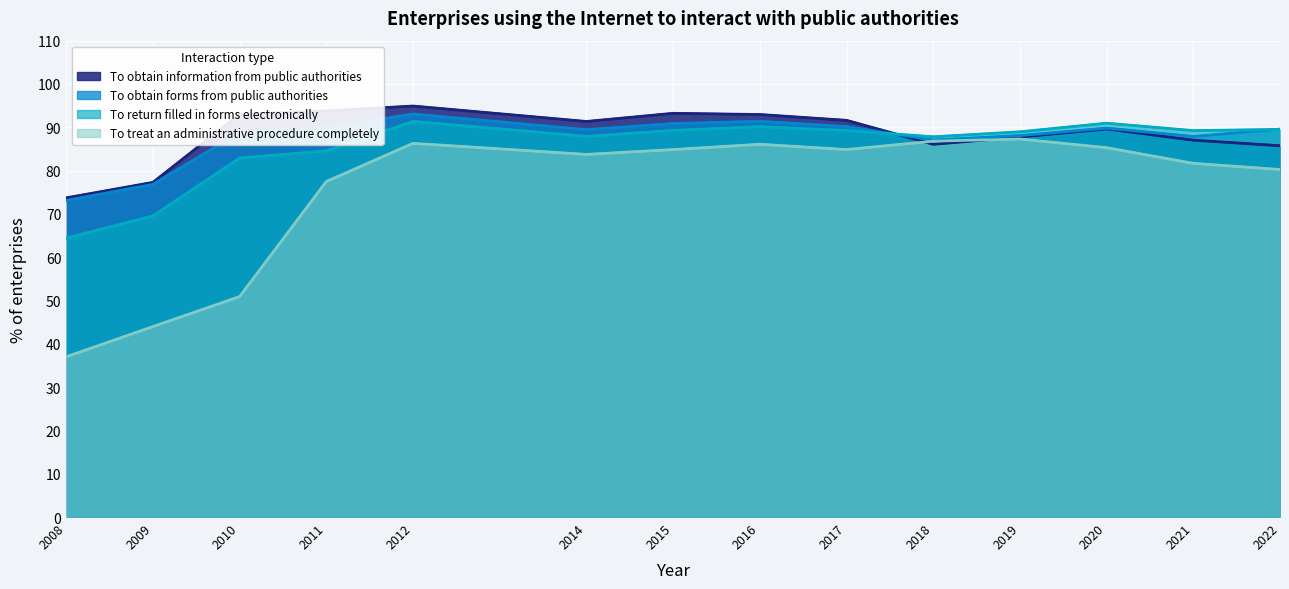

How many distinct data groups are displayed?

4